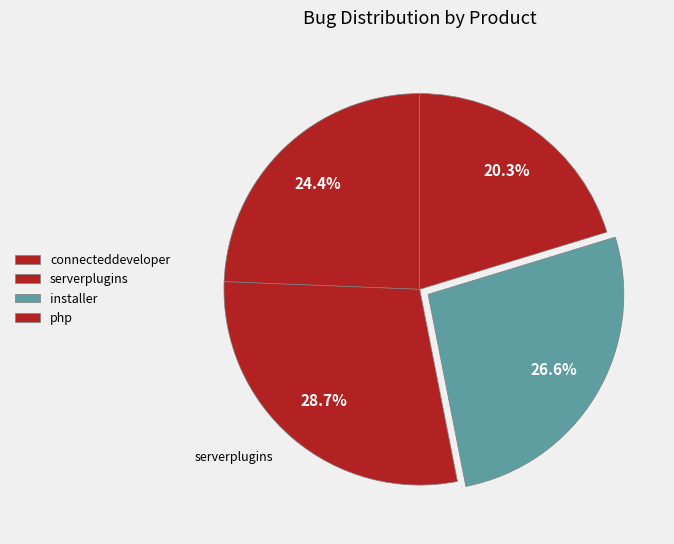

Count the number of slices in the pie.

4